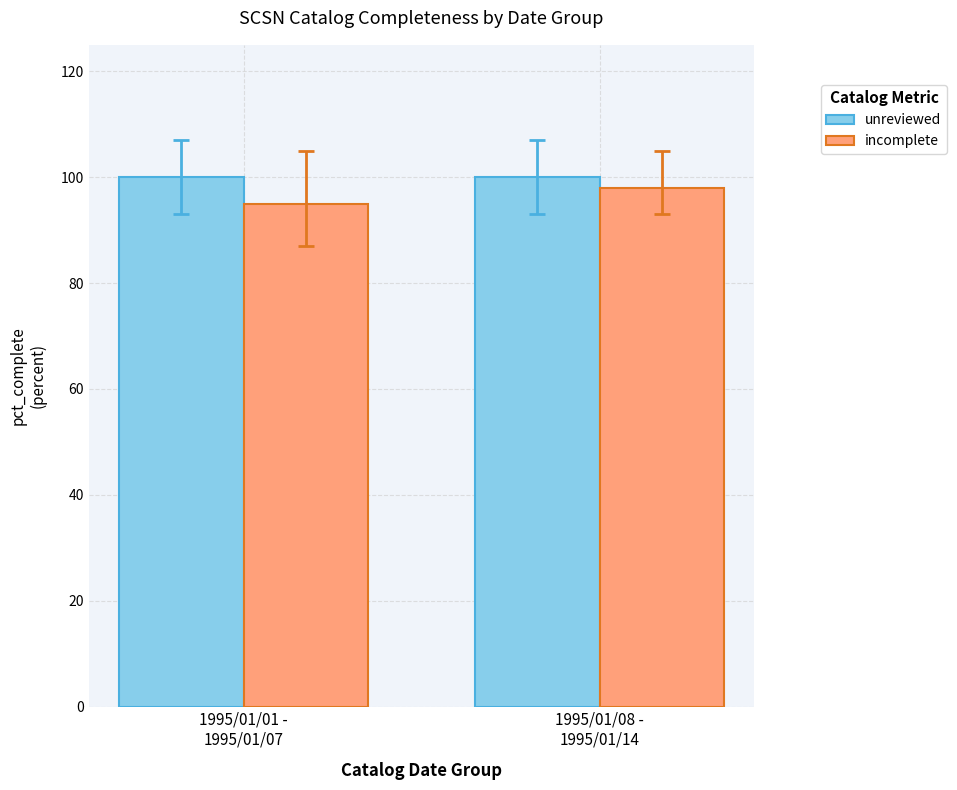

Reading left to right, list all the values displayed in this chart.

unreviewed: 1995/01/01 -
1995/01/07=100	1995/01/08 -
1995/01/14=100
incomplete: 1995/01/01 -
1995/01/07=95	1995/01/08 -
1995/01/14=98